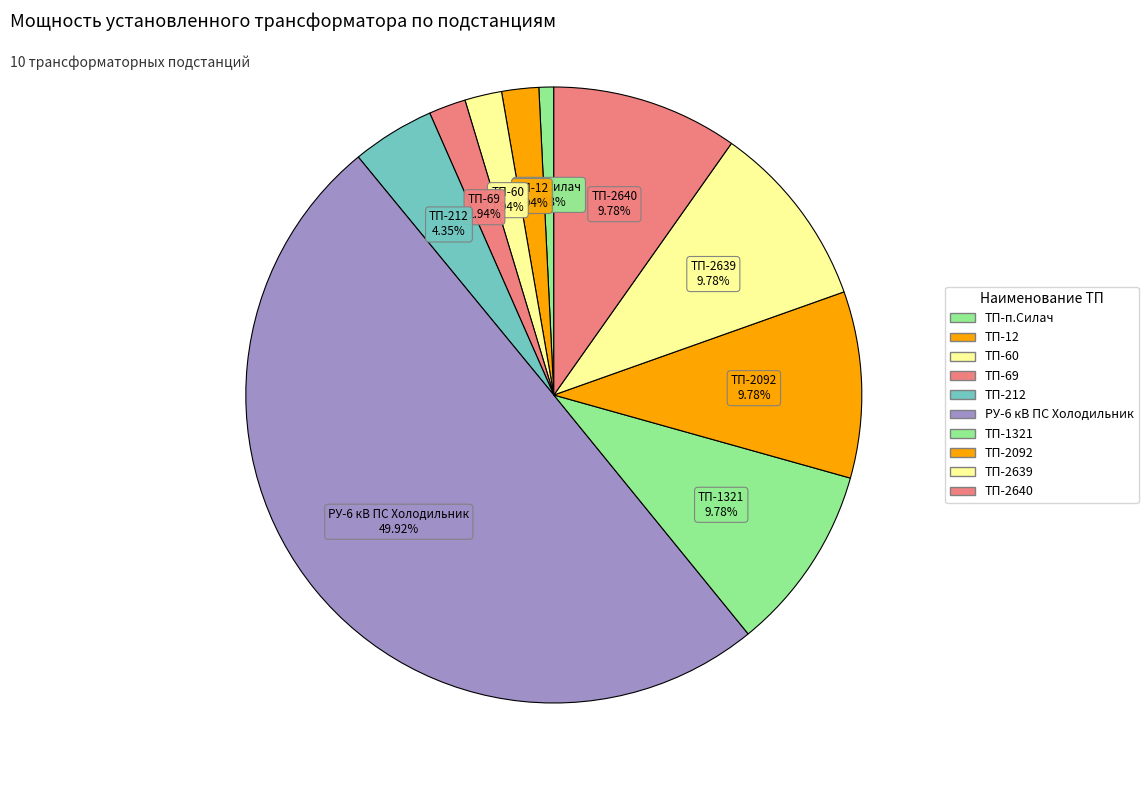

The ТП-12 slice represents 2% of the pie. True or false?

True